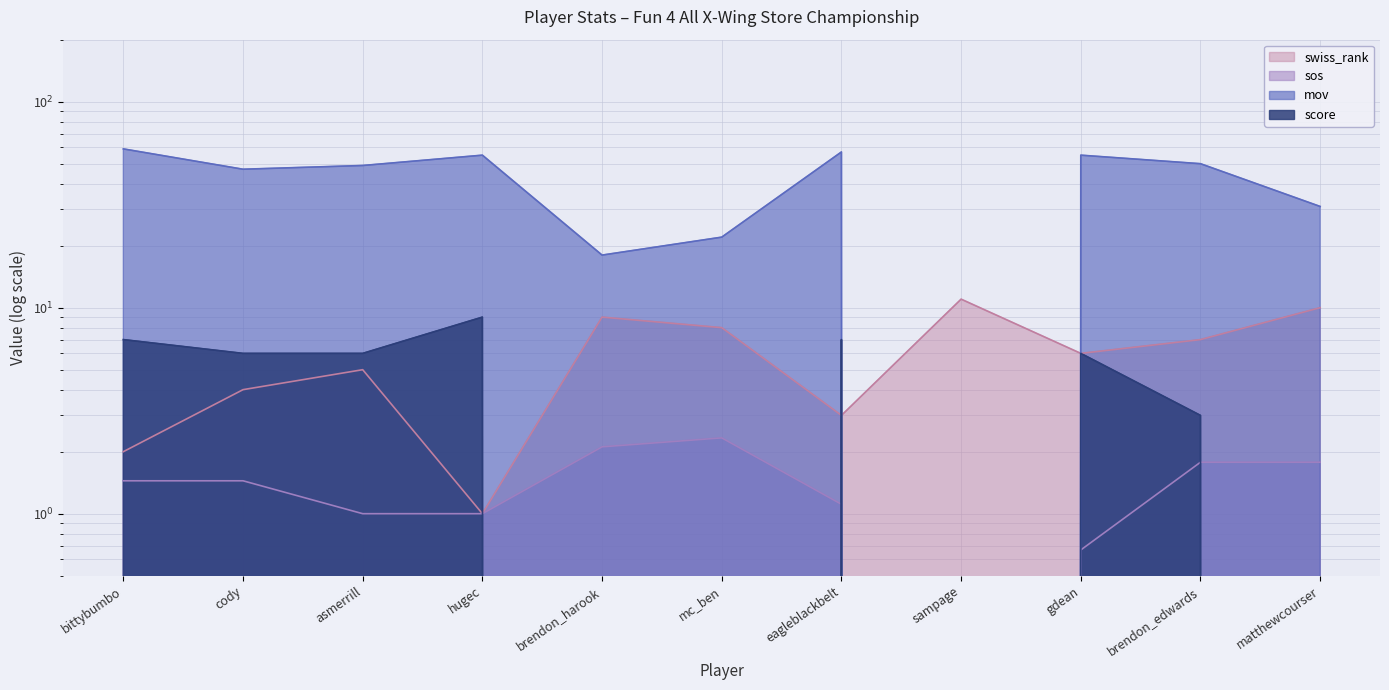

What is the difference between the swiss_rank values at asmerrill and matthewcourser?

5.0